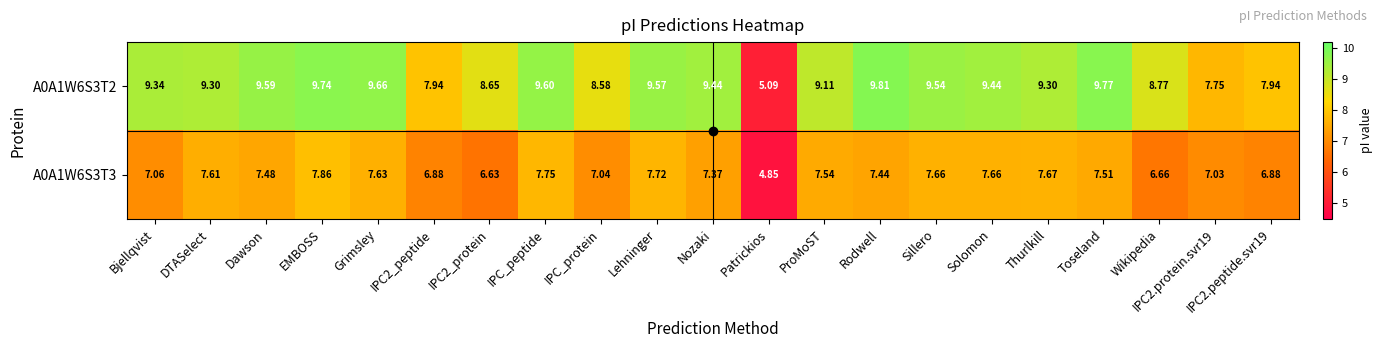

Which category has the highest value across all series?

Rodwell